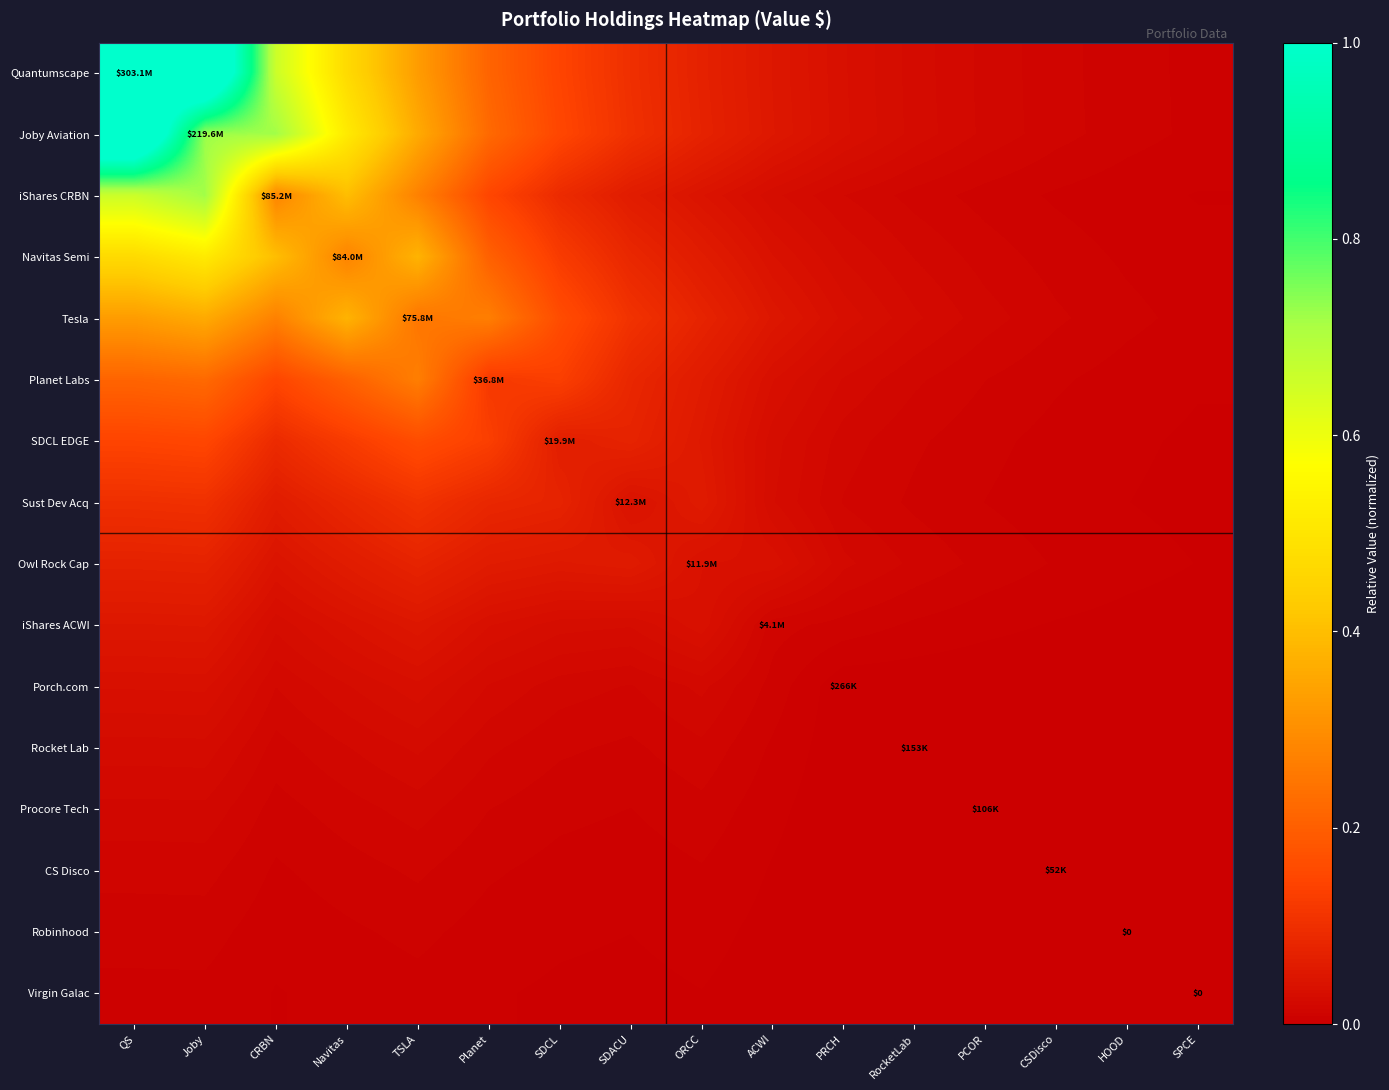

Is it true that Owl Rock Cap equals 0.0 at PRCH?

False